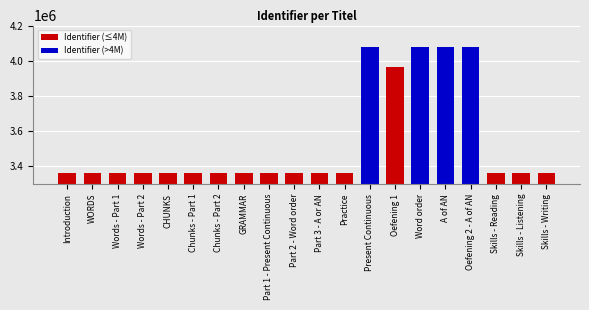

Read the value at Part 3 - A or AN.

3361370